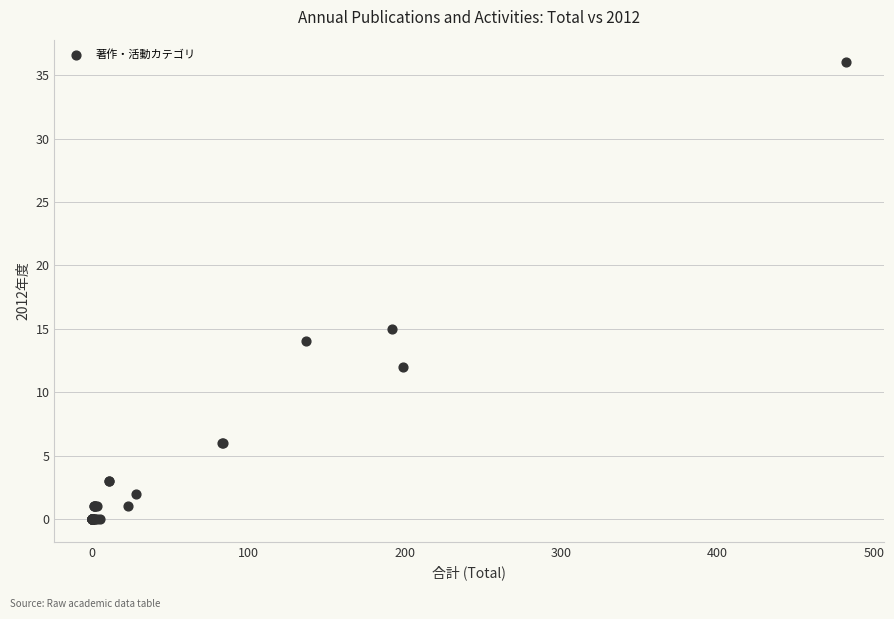

What Y value in the scatter plot is closest to 18?

15